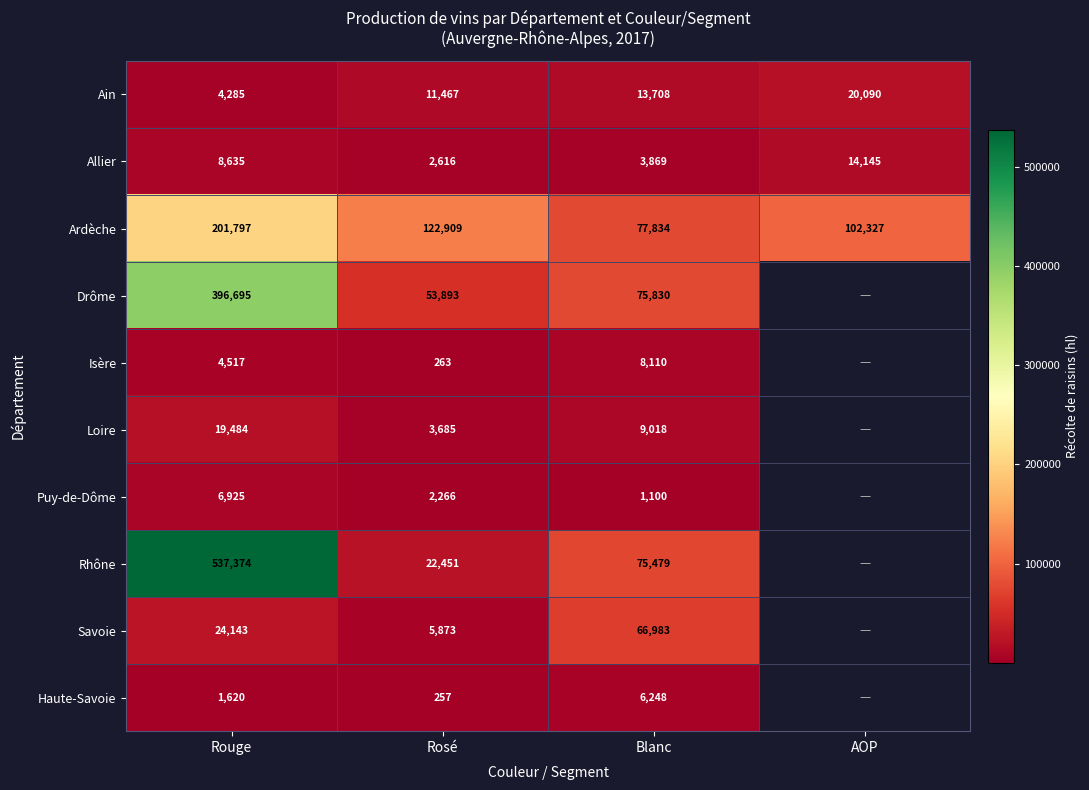

Between Rouge and Rosé, which series saw the biggest shift?

Rhône